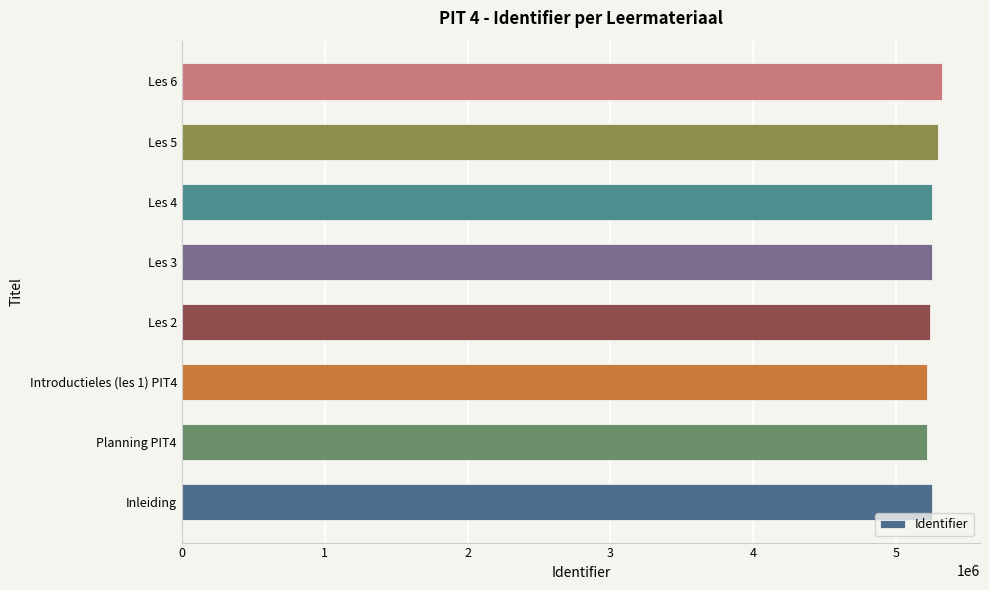

How many data points are less than 5250516?

4